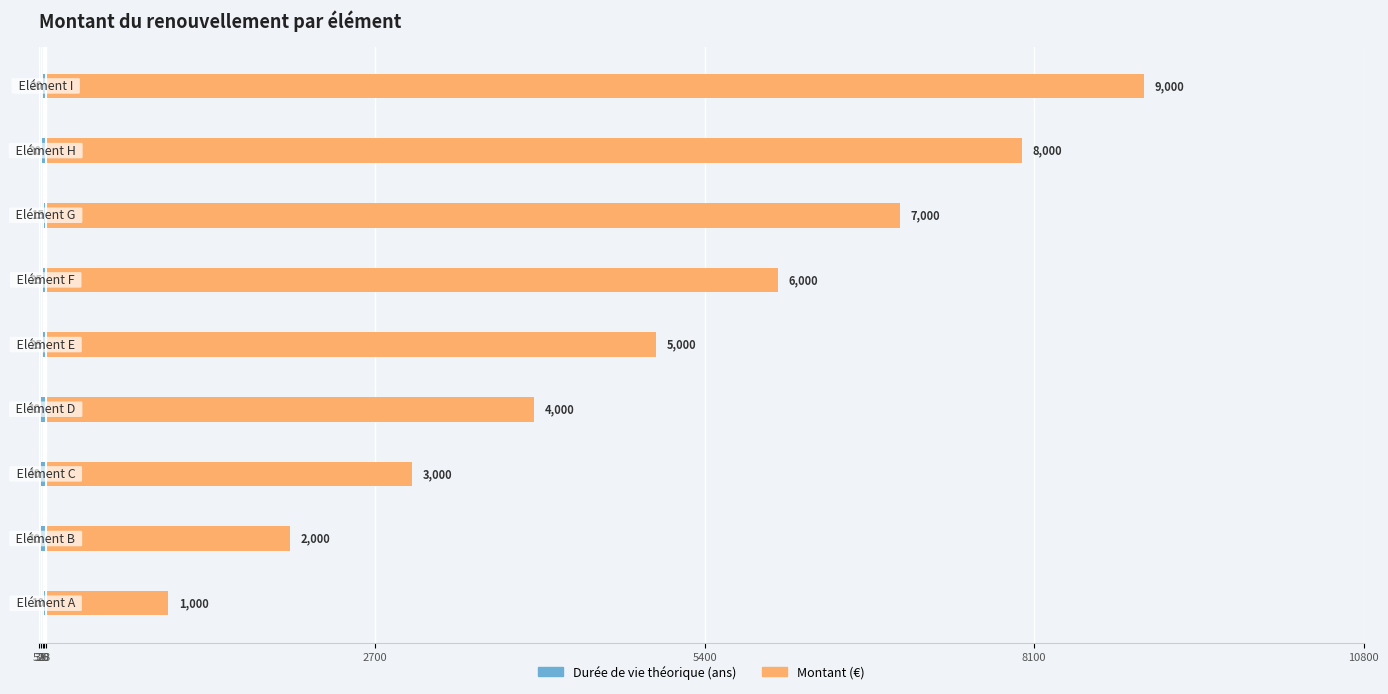

Reading left to right, list all the values displayed in this chart.

Durée de vie théorique: -10	-40	-40	-40	-25	-25	-15	-30	-20
Montant (€): 1000	2000	3000	4000	5000	6000	7000	8000	9000